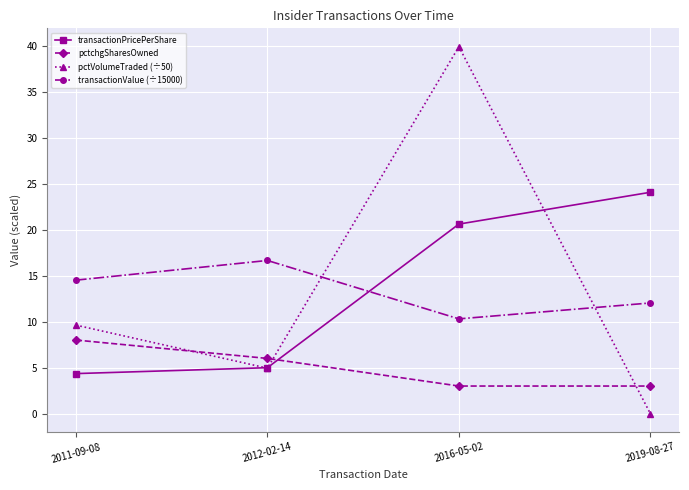

Between 2011-09-08 and 2019-08-27, which series saw the biggest shift?

transactionPricePerShare